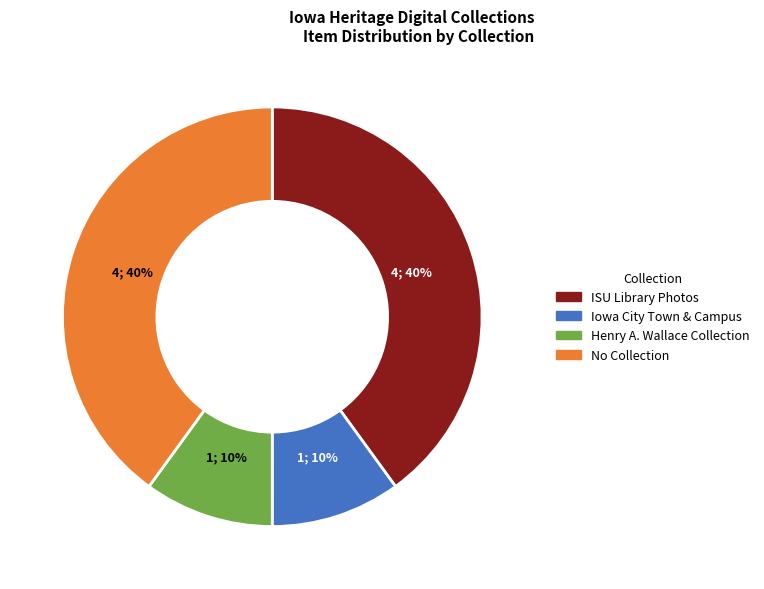

Is there a majority slice in this chart?

No